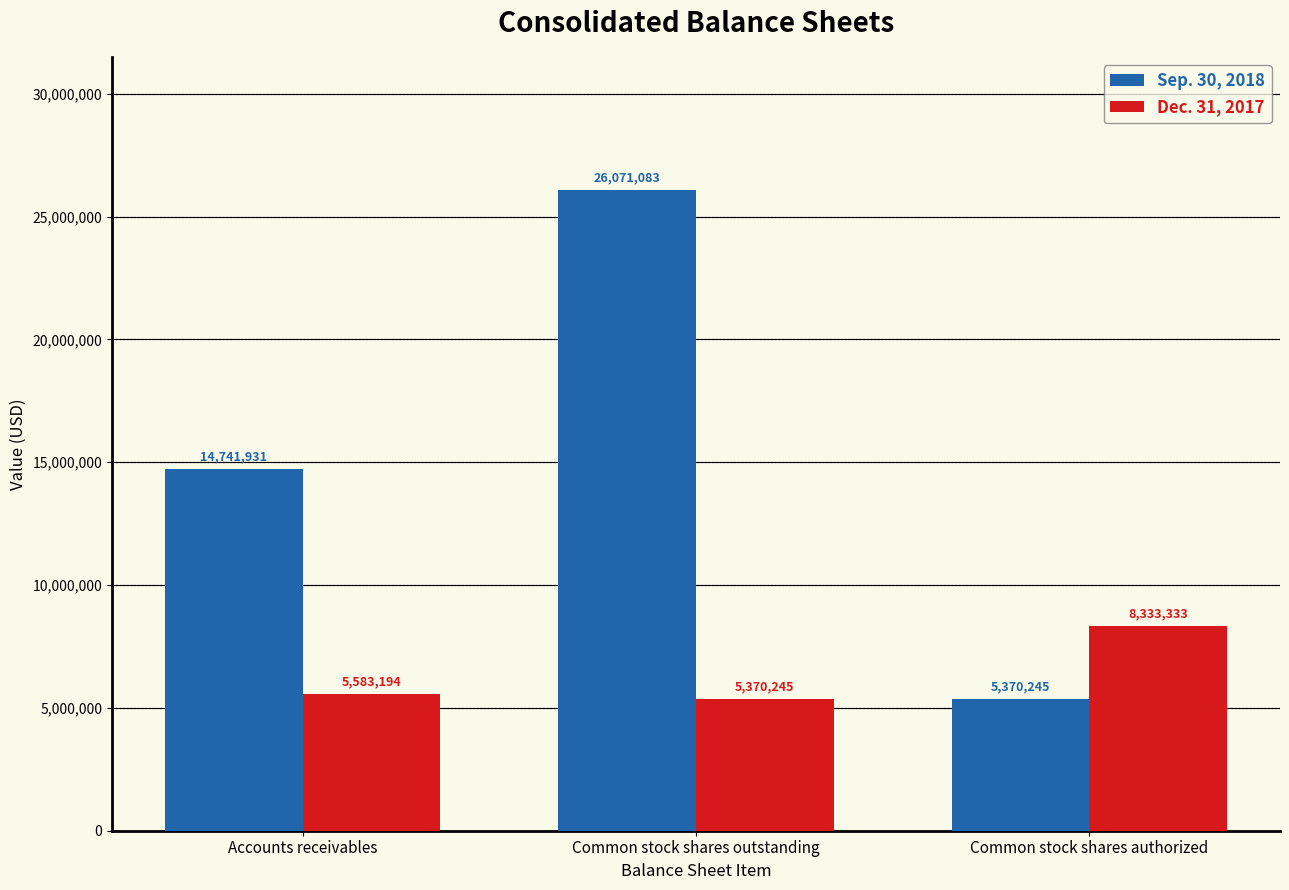

Rank the series by their average value, from highest to lowest.

Sep. 30, 2018, Dec. 31, 2017